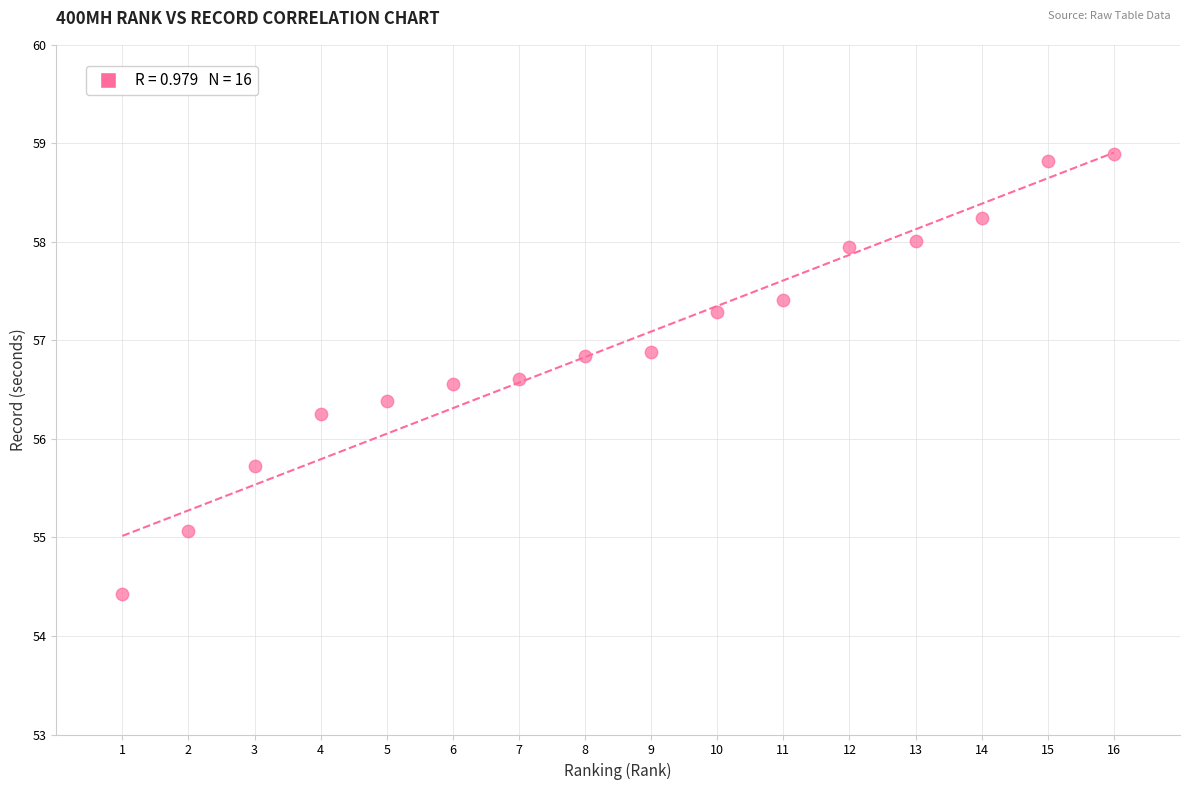

What is the range of Y values (max minus min)?

4.5